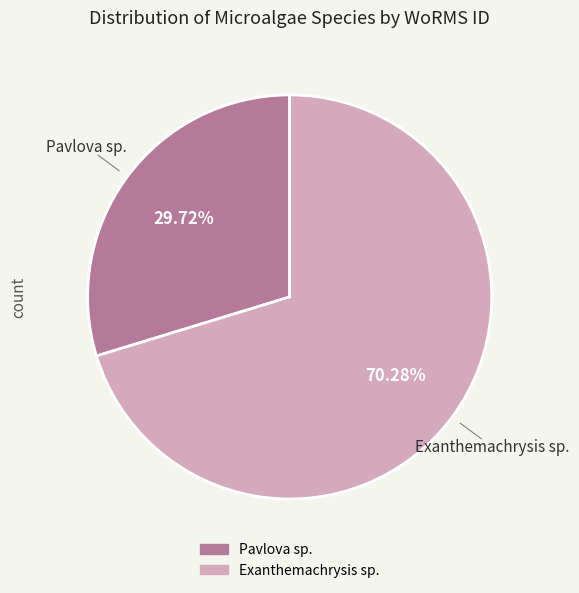

Is it true that Exanthemachrysis sp. is 56% of the pie?

False